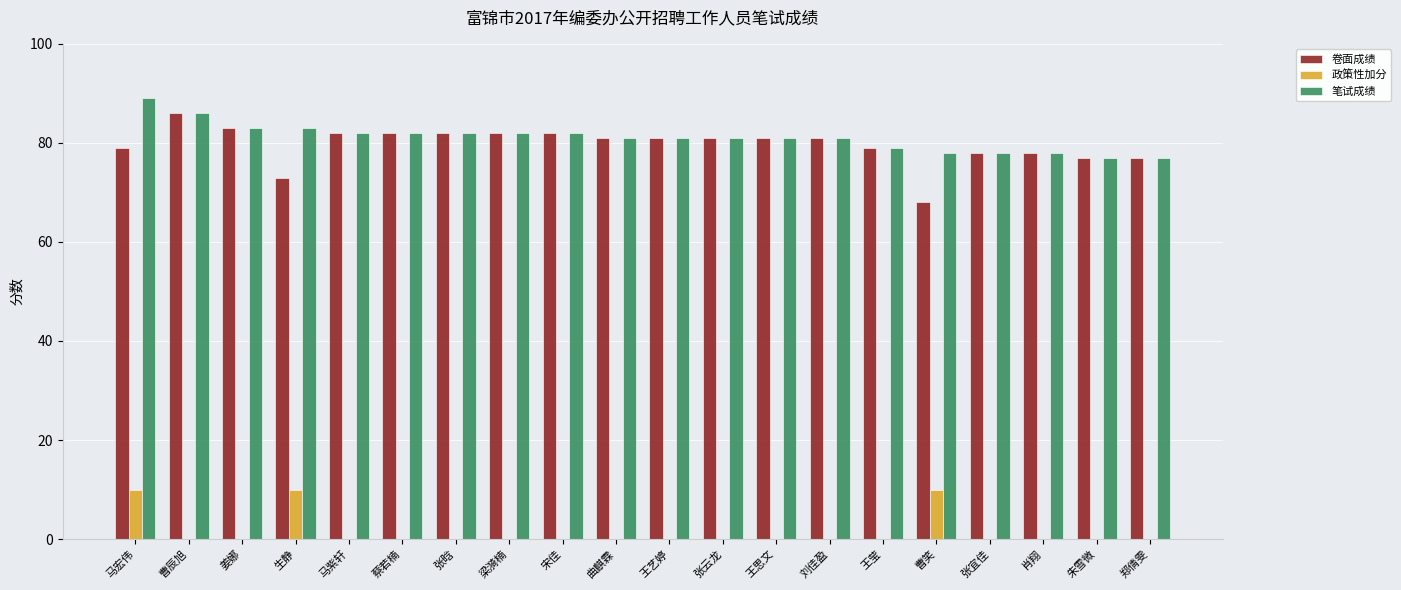

The value of 政策性加分 at 朱雪微 is -6. True or false?

False